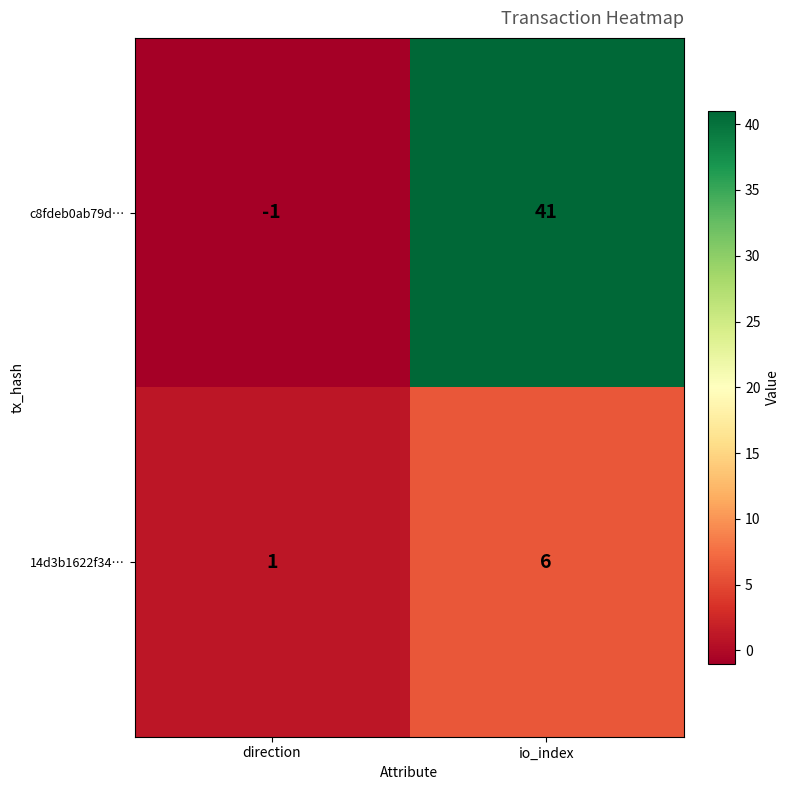

Rank the series at io_index from highest to lowest value.

c8fdeb0ab79d…, 14d3b1622f34…